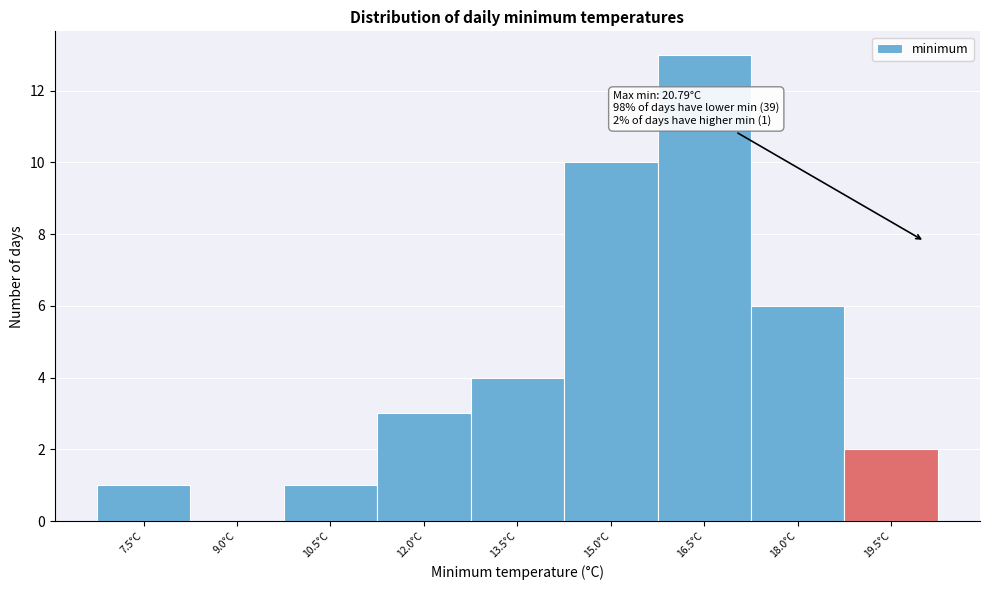

Reading left to right, what are all the values shown in this chart?

7.5°C=1	9.0°C=0	10.5°C=1	12.0°C=3	13.5°C=4	15.0°C=10	16.5°C=13	18.0°C=6	19.5°C=2